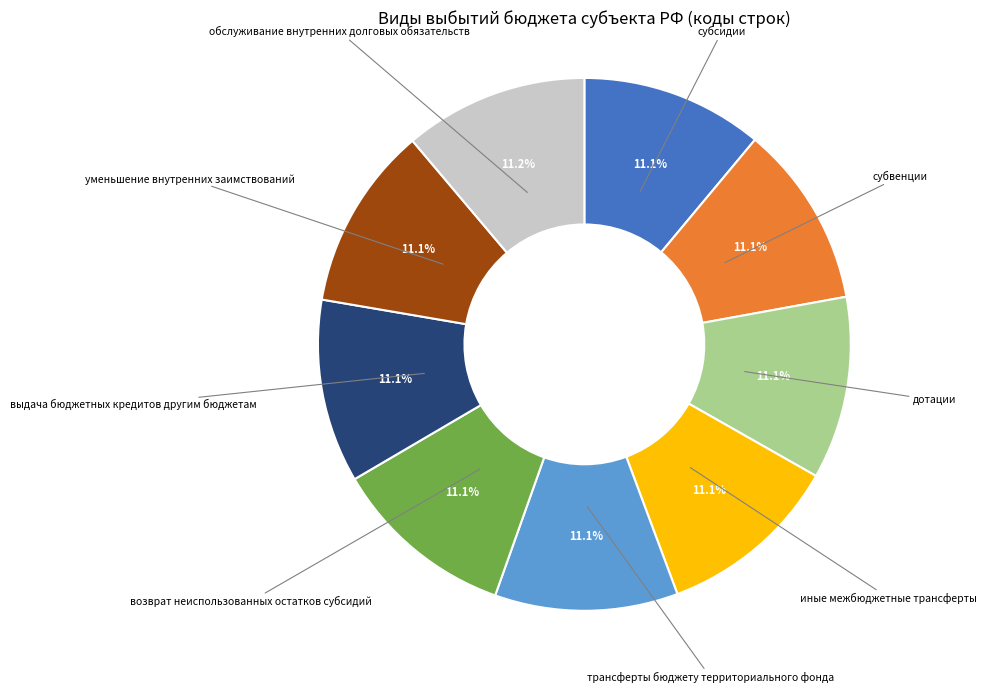

Count the number of slices in the pie.

9